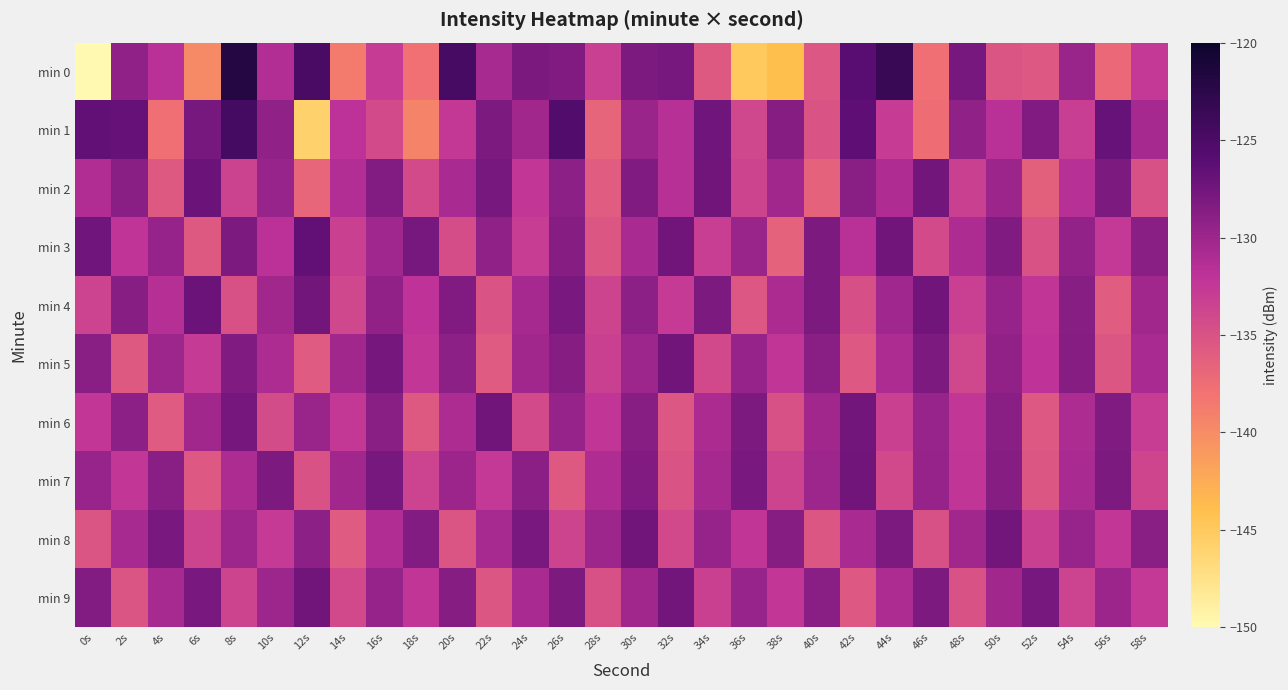

Which series has the widest spread of values?

min 0